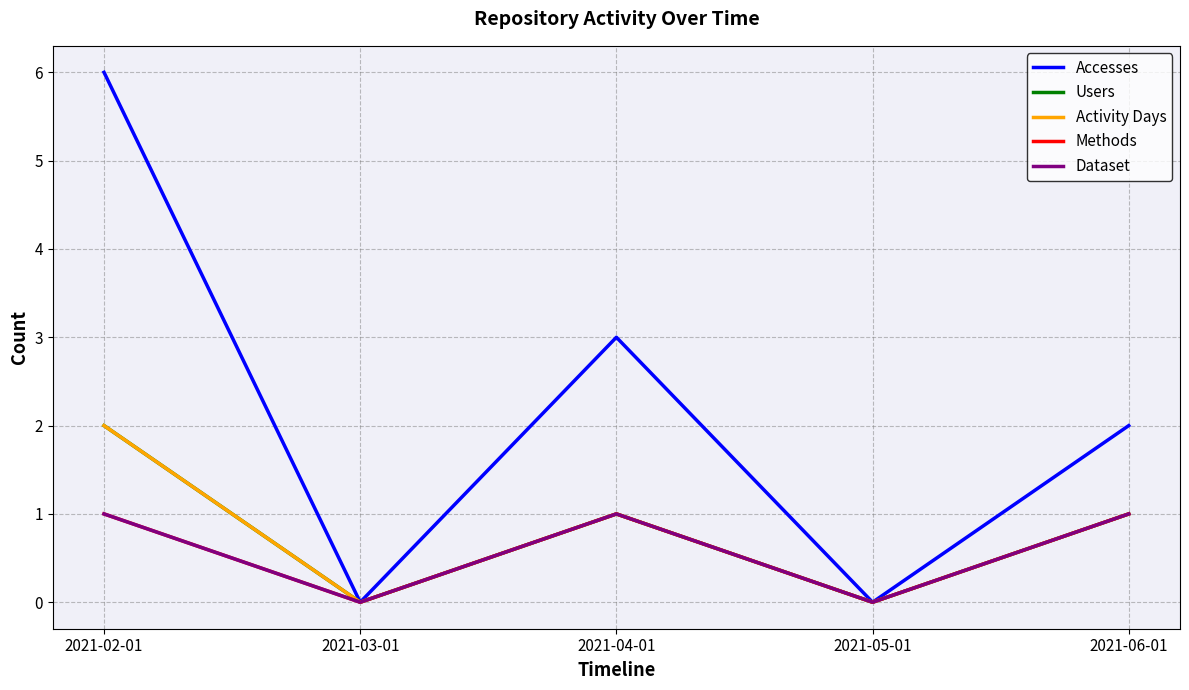

What is the highest value of the Users series?

2